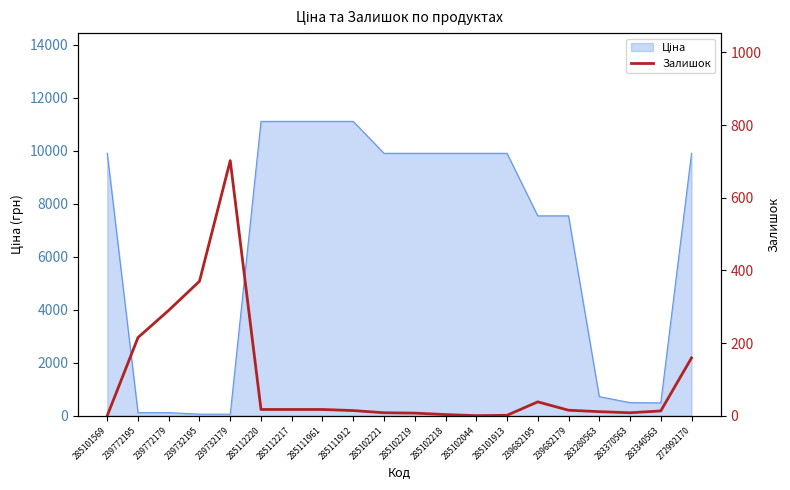

Where is the first local minimum?

285102044